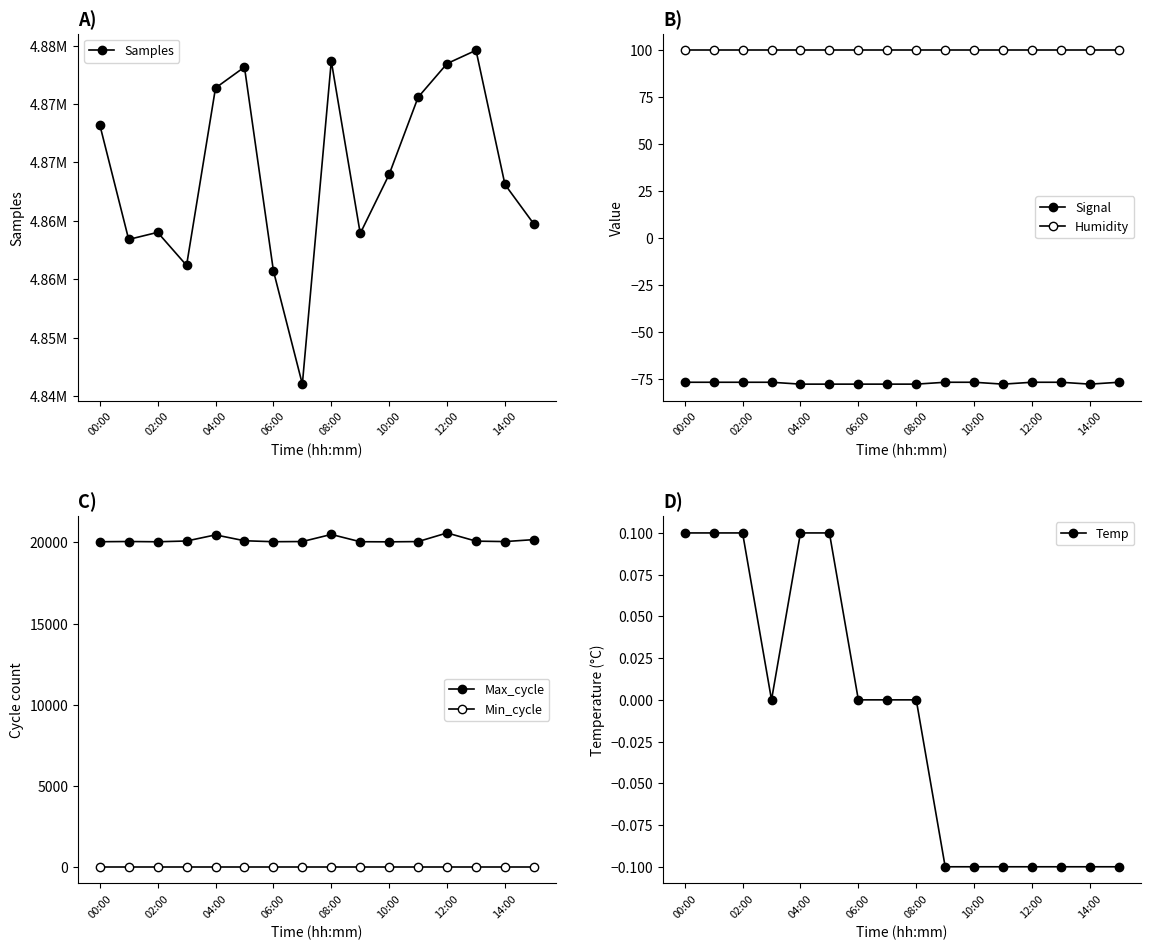

How many categories are shown in the chart?

16